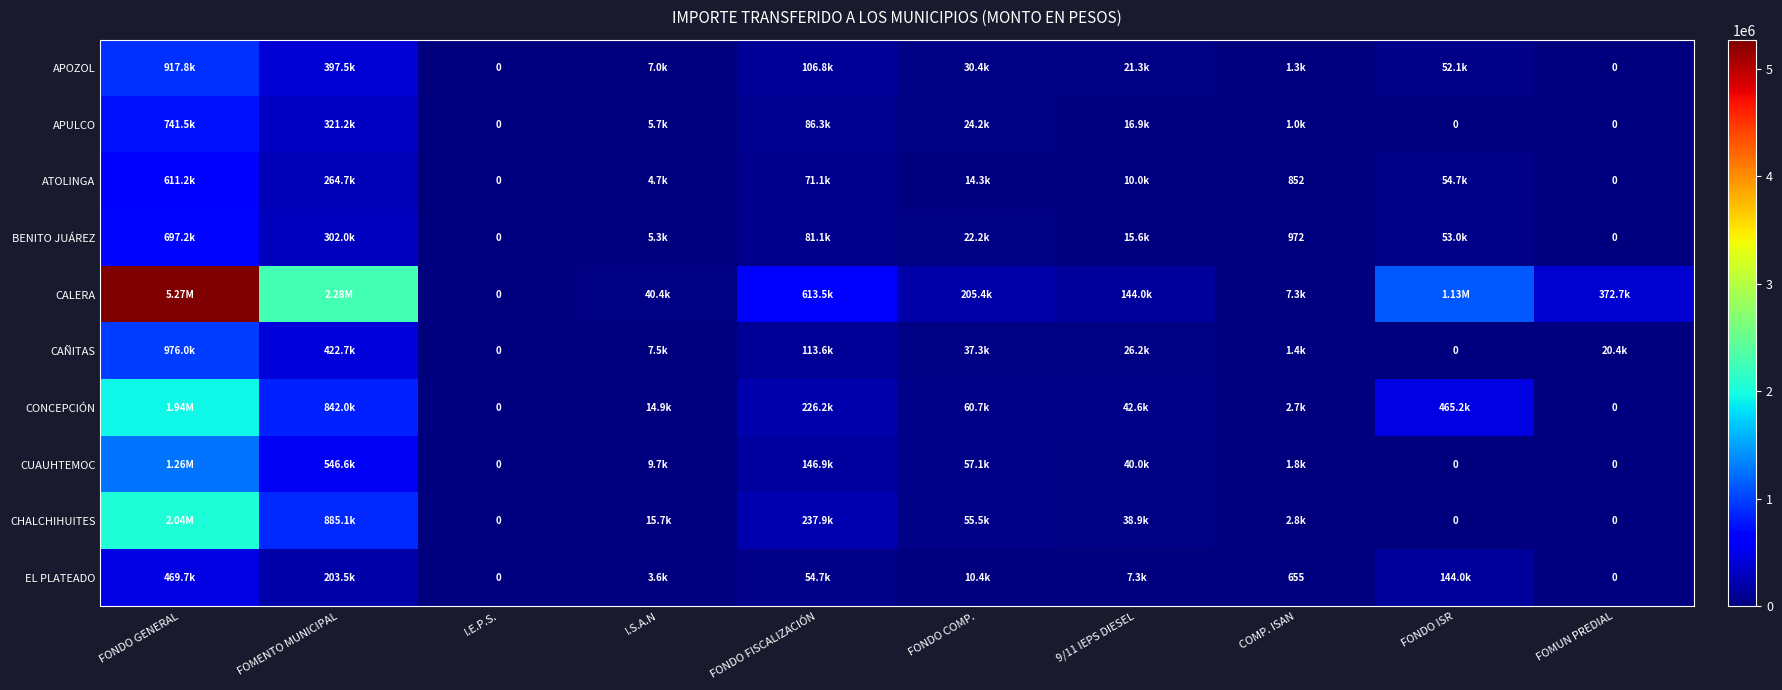

Which series has the largest range (max minus min)?

CALERA